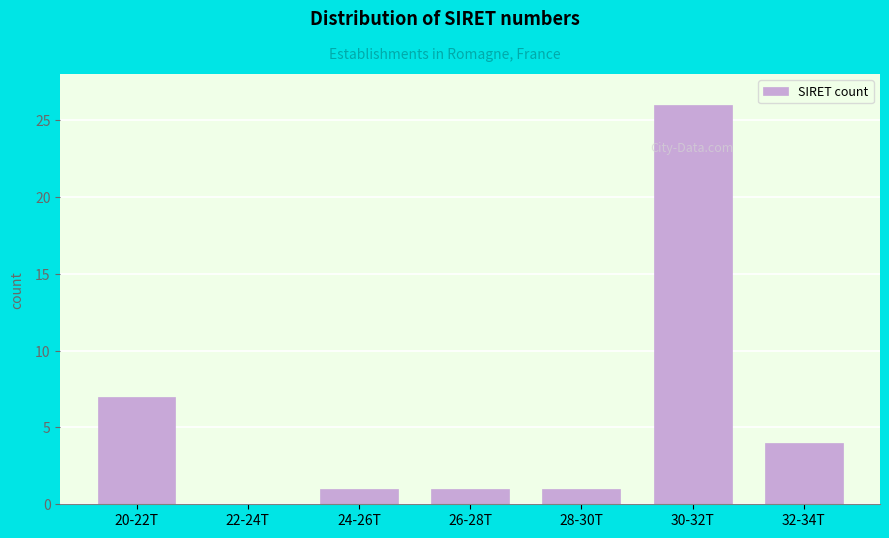

Reading left to right, list all the values displayed in this chart.

20-22T=7	22-24T=0	24-26T=1	26-28T=1	28-30T=1	30-32T=26	32-34T=4